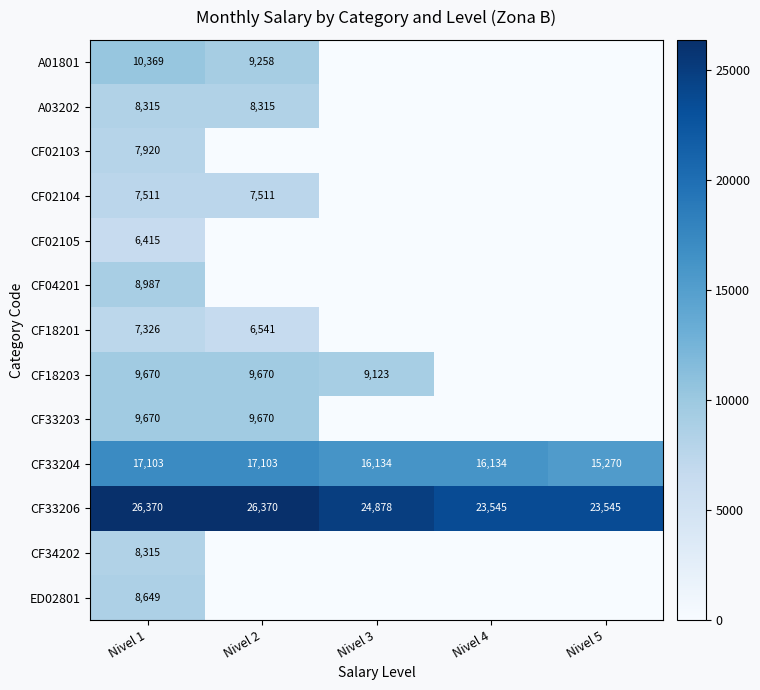

Is it true that CF33204 equals 11042 at Nivel 2?

False